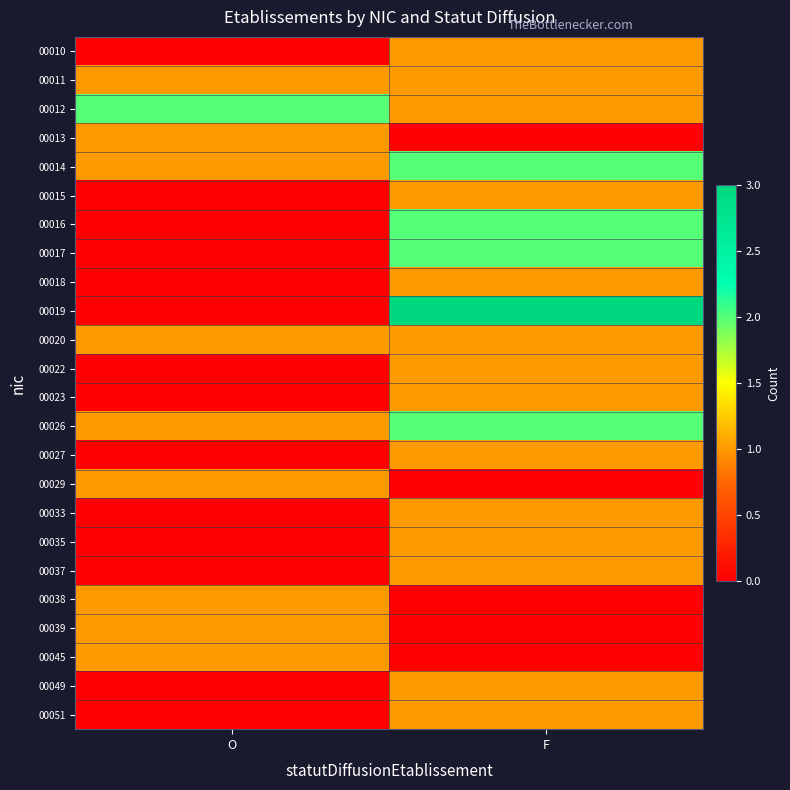

Reading left to right, transcribe all the data shown in this chart.

00010: O=0	F=1
00011: O=1	F=1
00012: O=2	F=1
00013: O=1	F=0
00014: O=1	F=2
00015: O=0	F=1
00016: O=0	F=2
00017: O=0	F=2
00018: O=0	F=1
00019: O=0	F=3
00020: O=1	F=1
00022: O=0	F=1
00023: O=0	F=1
00026: O=1	F=2
00027: O=0	F=1
00029: O=1	F=0
00033: O=0	F=1
00035: O=0	F=1
00037: O=0	F=1
00038: O=1	F=0
00039: O=1	F=0
00045: O=1	F=0
00049: O=0	F=1
00051: O=0	F=1